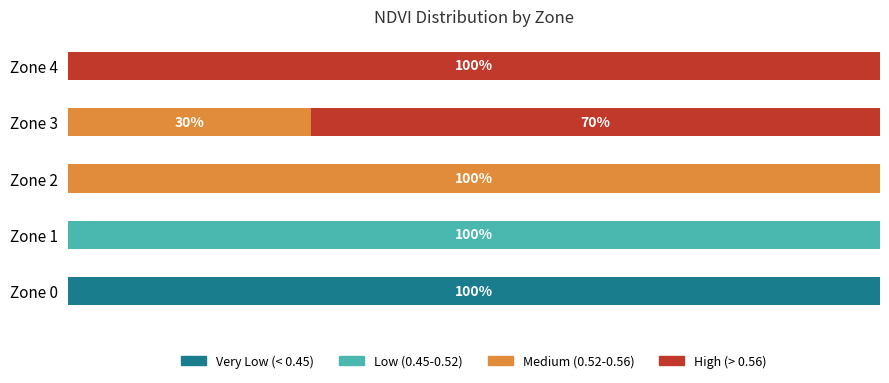

Rank the series at Zone 1 from lowest to highest value.

Very Low (< 0.45), Medium (0.52-0.56), High (> 0.56), Low (0.45-0.52)